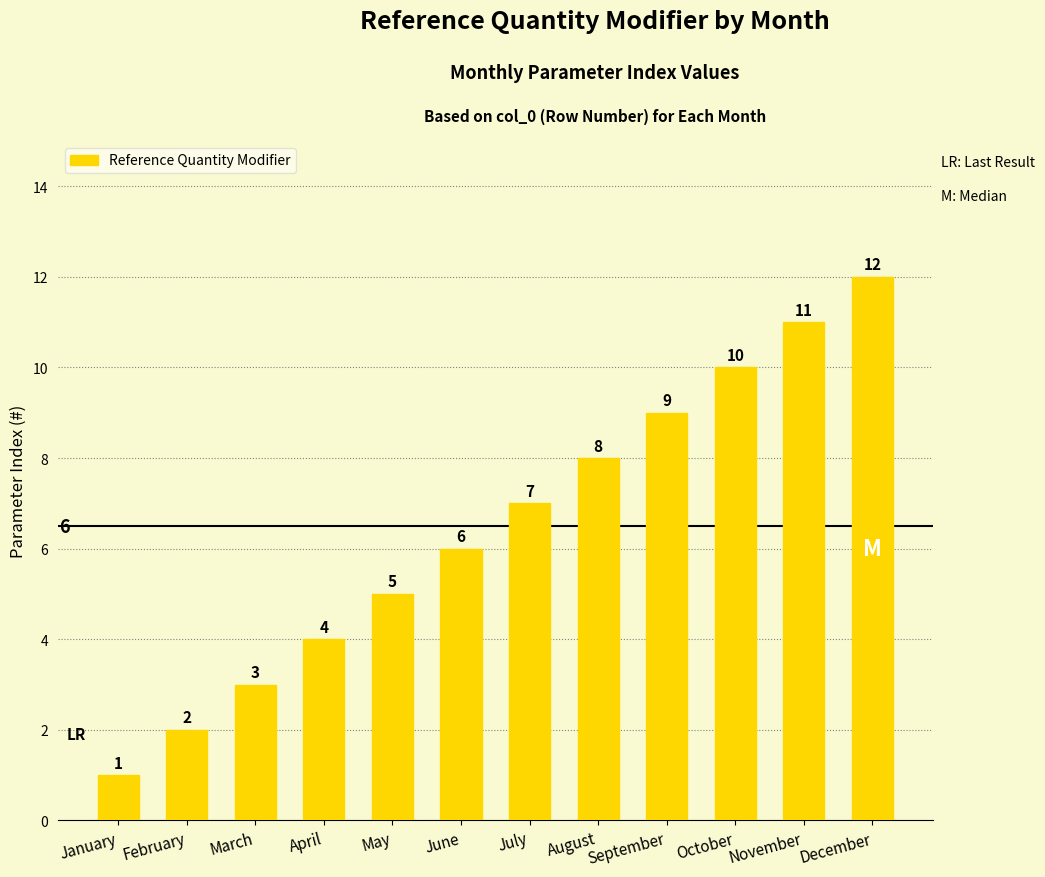

At which label is the value closest to 6?

June